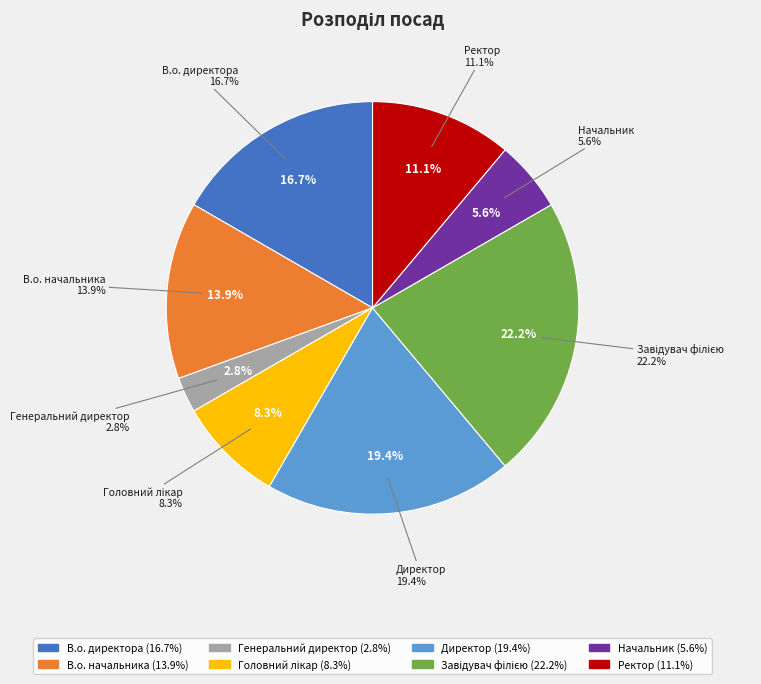

How many slices are in this pie chart?

8